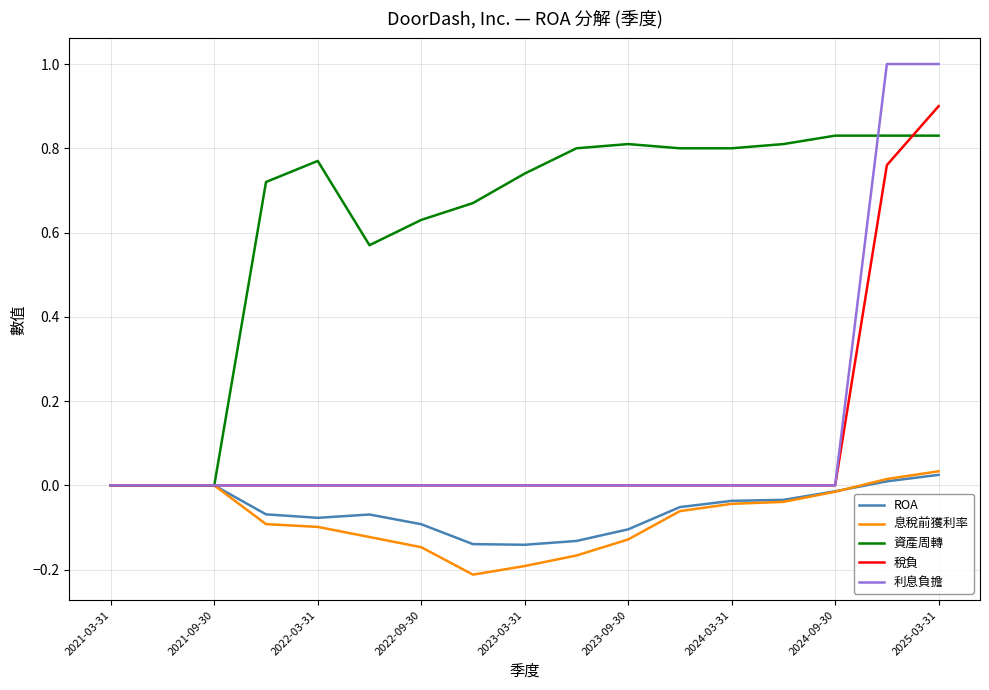

Which series has the largest total across all categories?

資產周轉